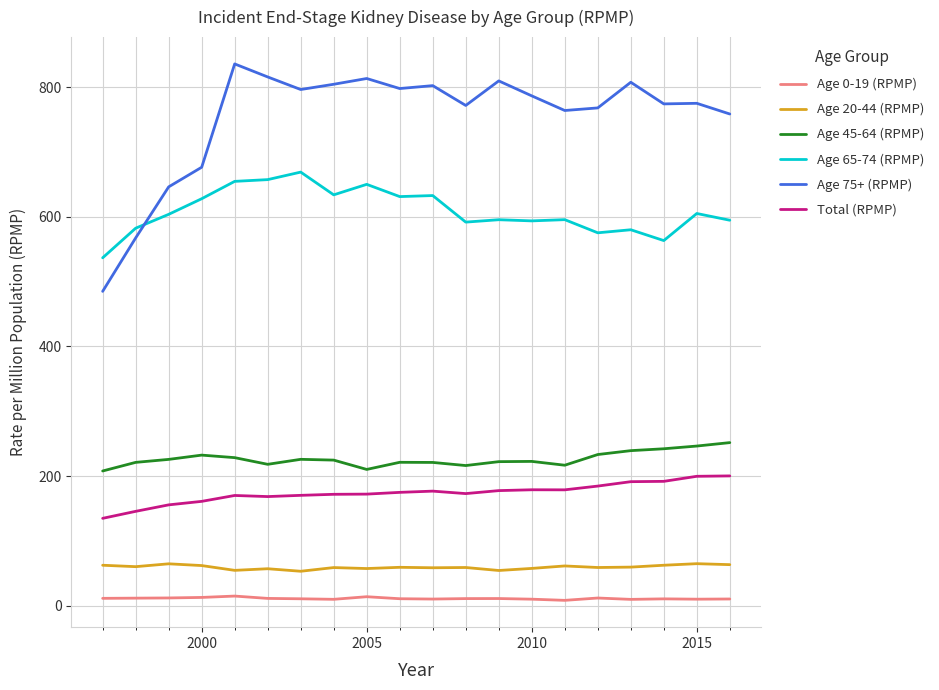

What are all the series names shown in the legend?

Age 0-19 (RPMP), Age 20-44 (RPMP), Age 45-64 (RPMP), Age 65-74 (RPMP), Age 75+ (RPMP), Total (RPMP)